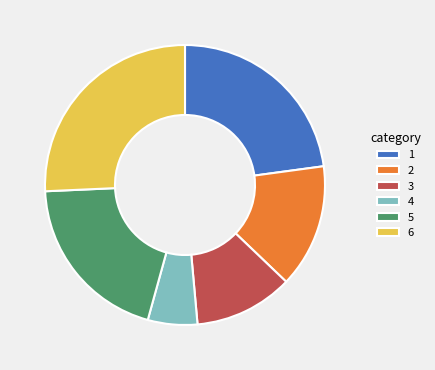

Is the sum of 3 and 5 greater than half?

No